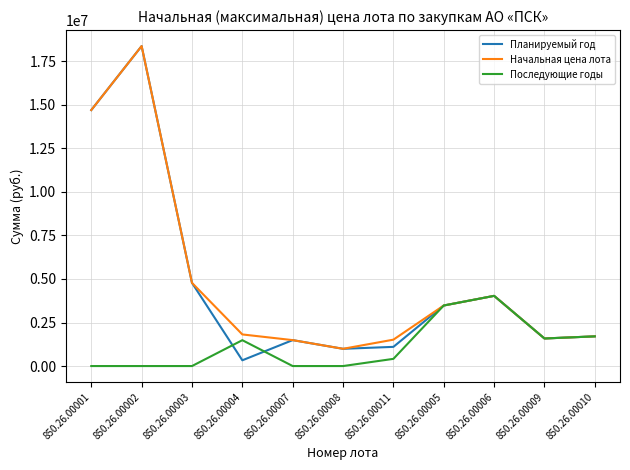

What is the highest value of the Последующие годы series?

4030735.8